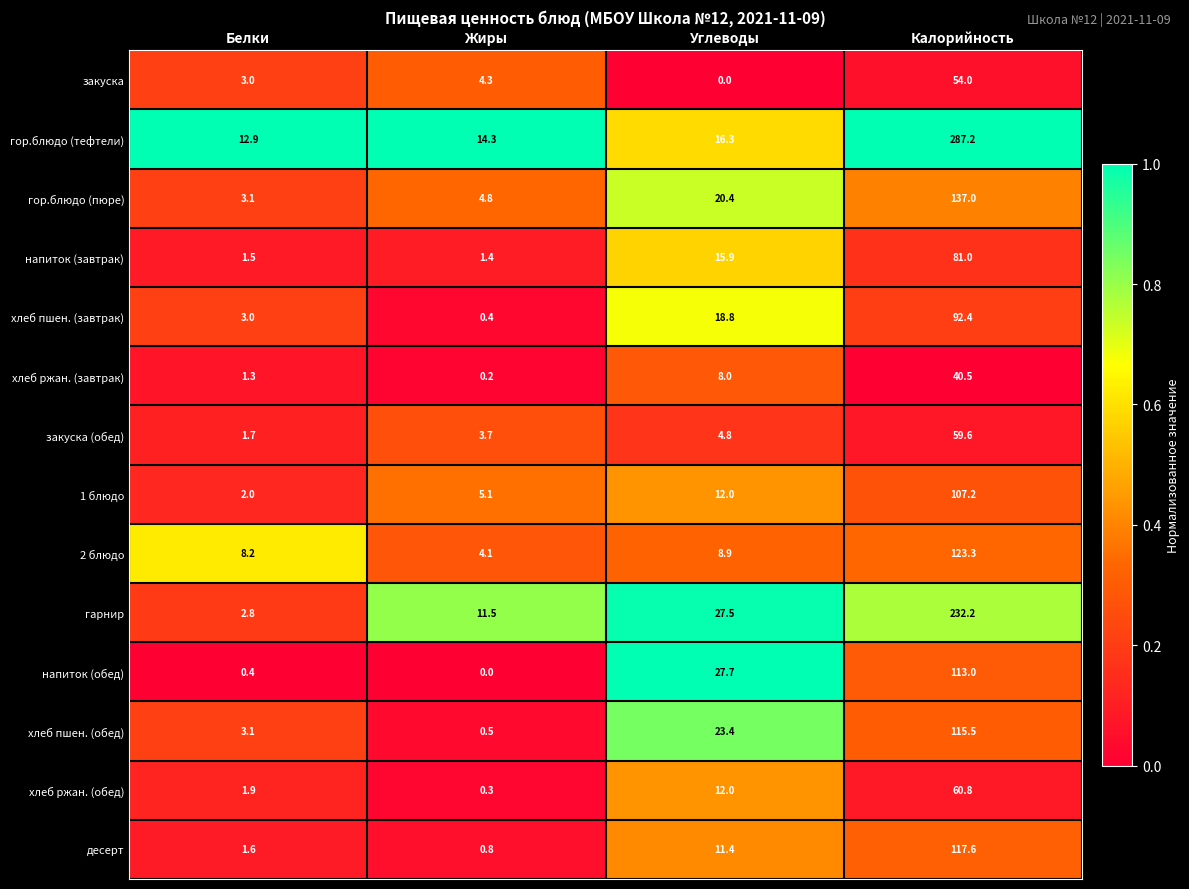

What is the difference between the maximum and second lowest values in the гарнир series?

220.7